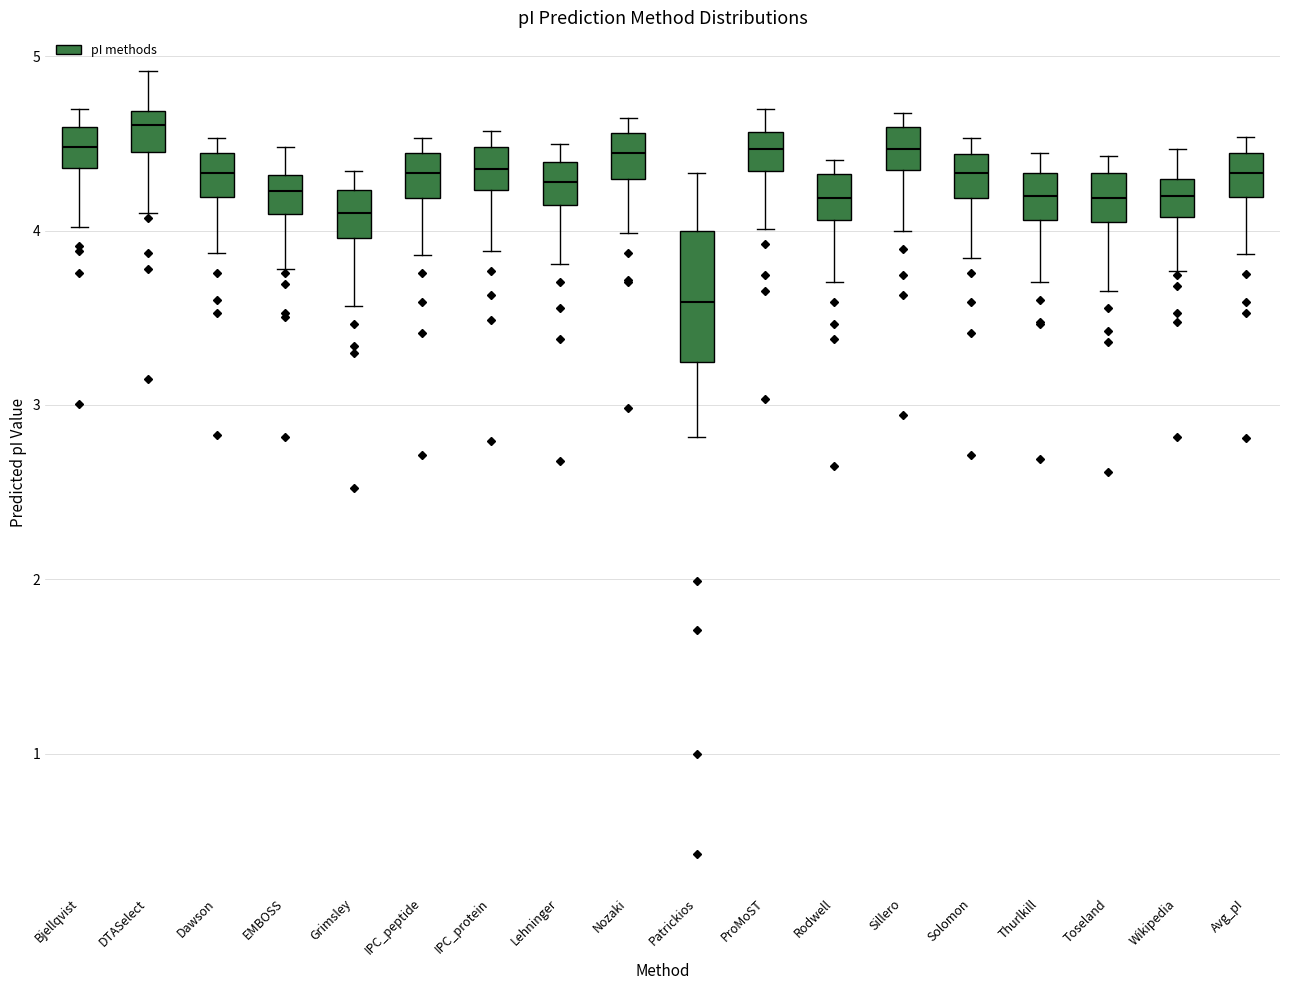

Where does the median line of the box for IPC_protein sit on the y-axis? The values are not printed on the chart, so give them approximately, as read against the axis.

4.4